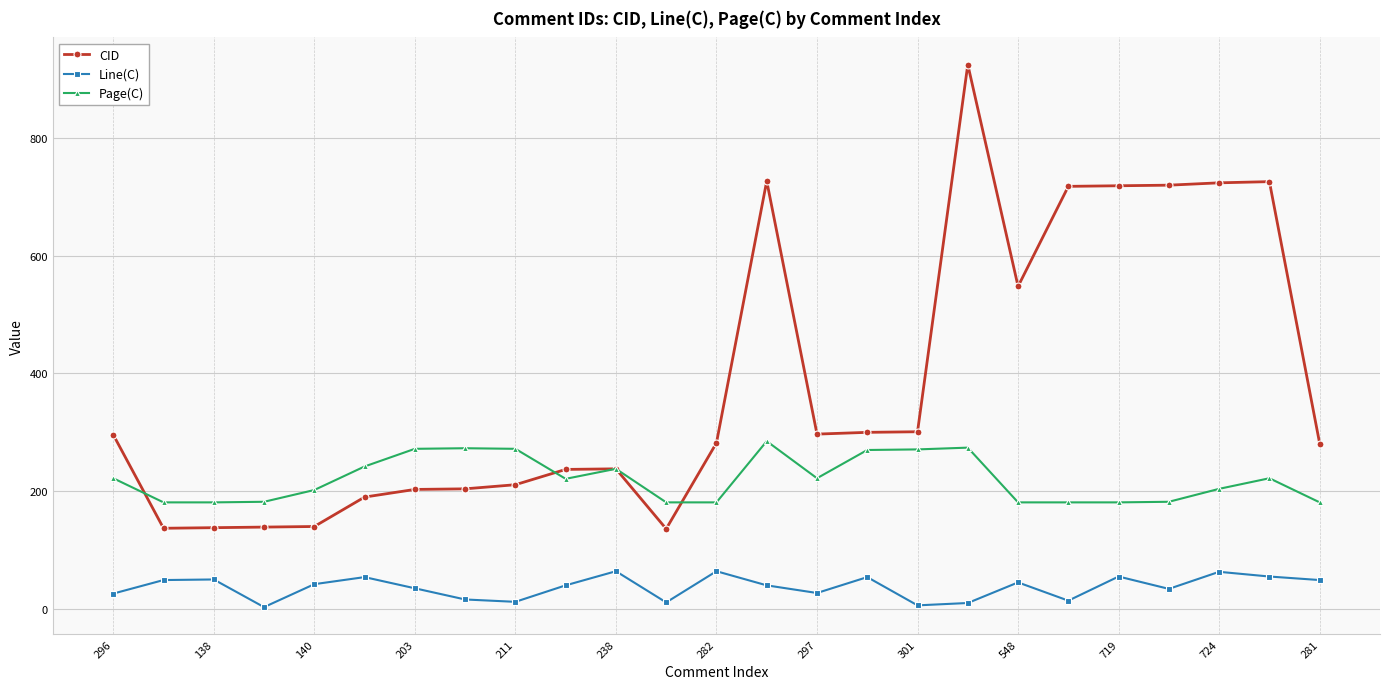

Rank the series by their maximum value, from lowest to highest.

Line(C), Page(C), CID